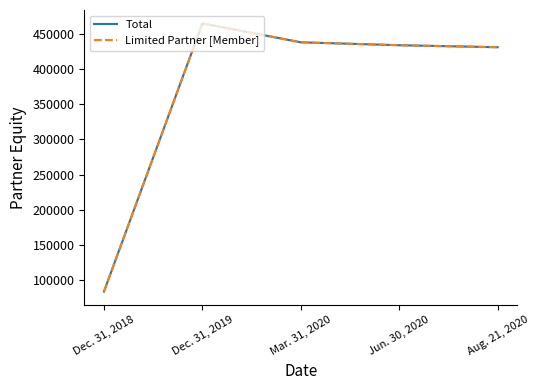

What is the sum of the Limited Partner [Member] values at Aug. 21, 2020 and Mar. 31, 2020?

868787